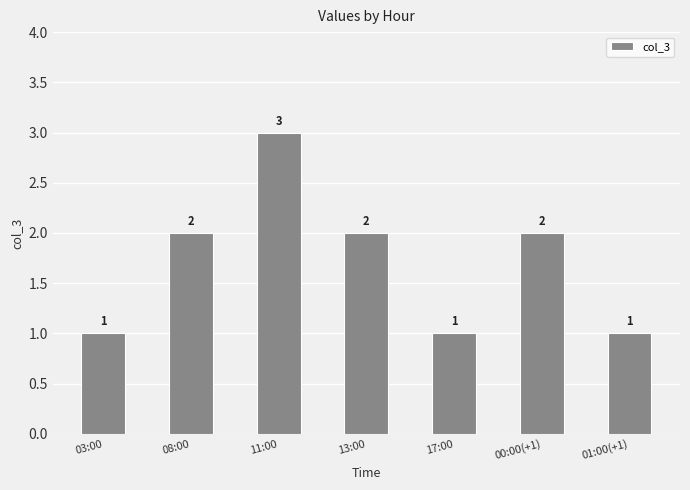

Count the values in the range 1 to 2.

6